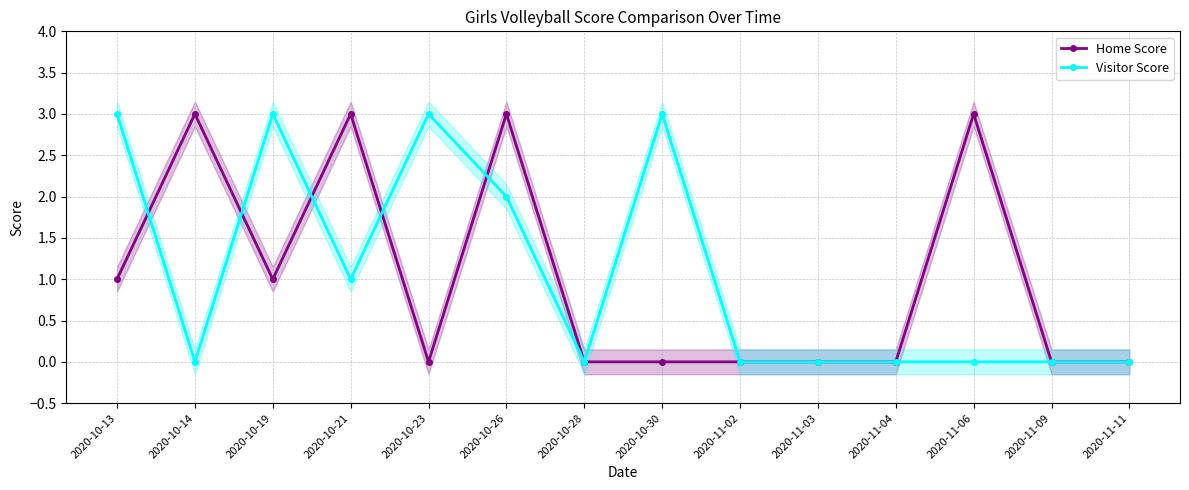

What is the difference between the Home Score values at 2020-10-28 and 2020-10-26?

3